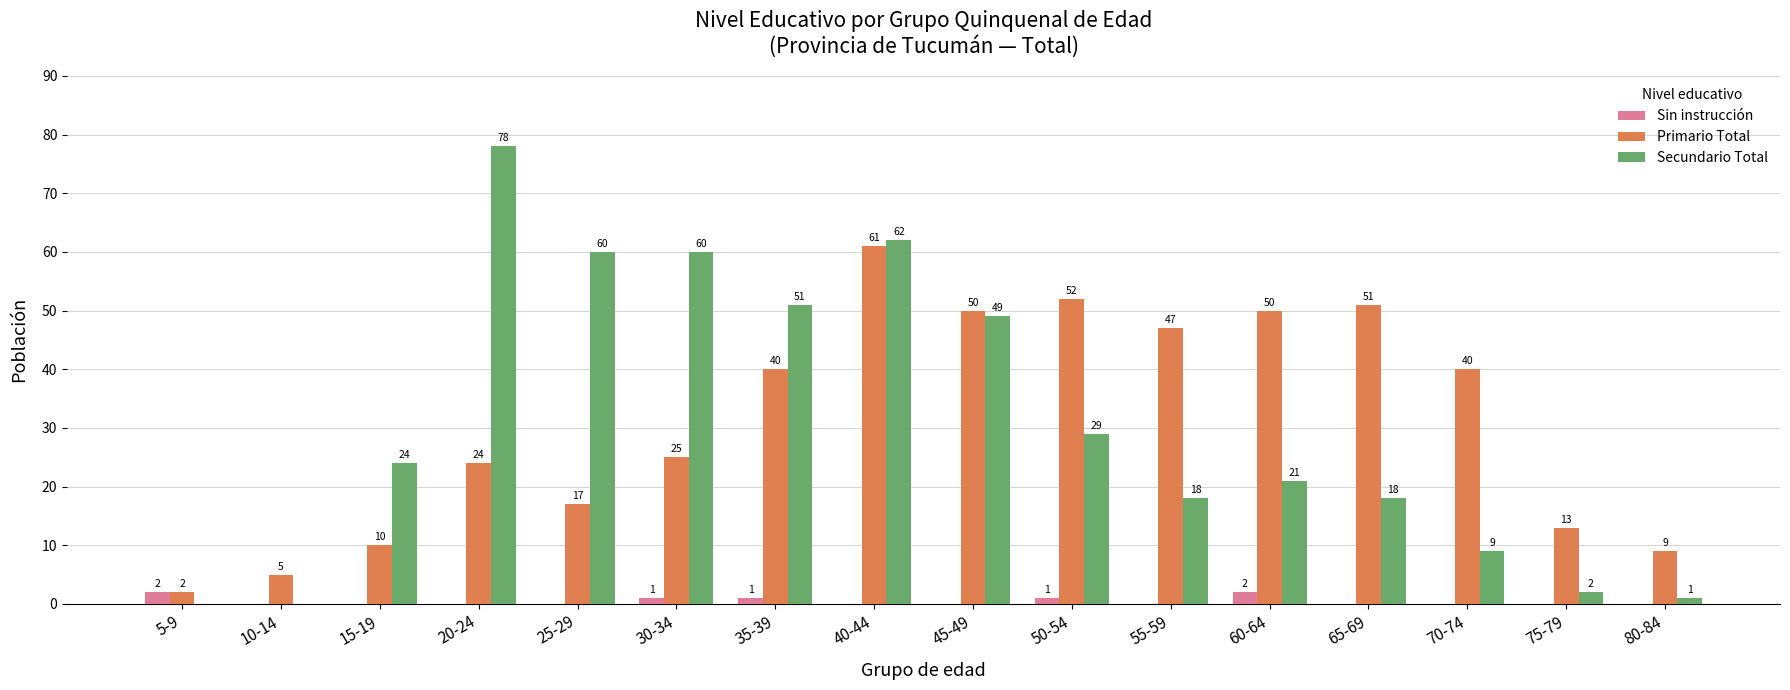

Read the Sin instrucción value at 5-9.

2